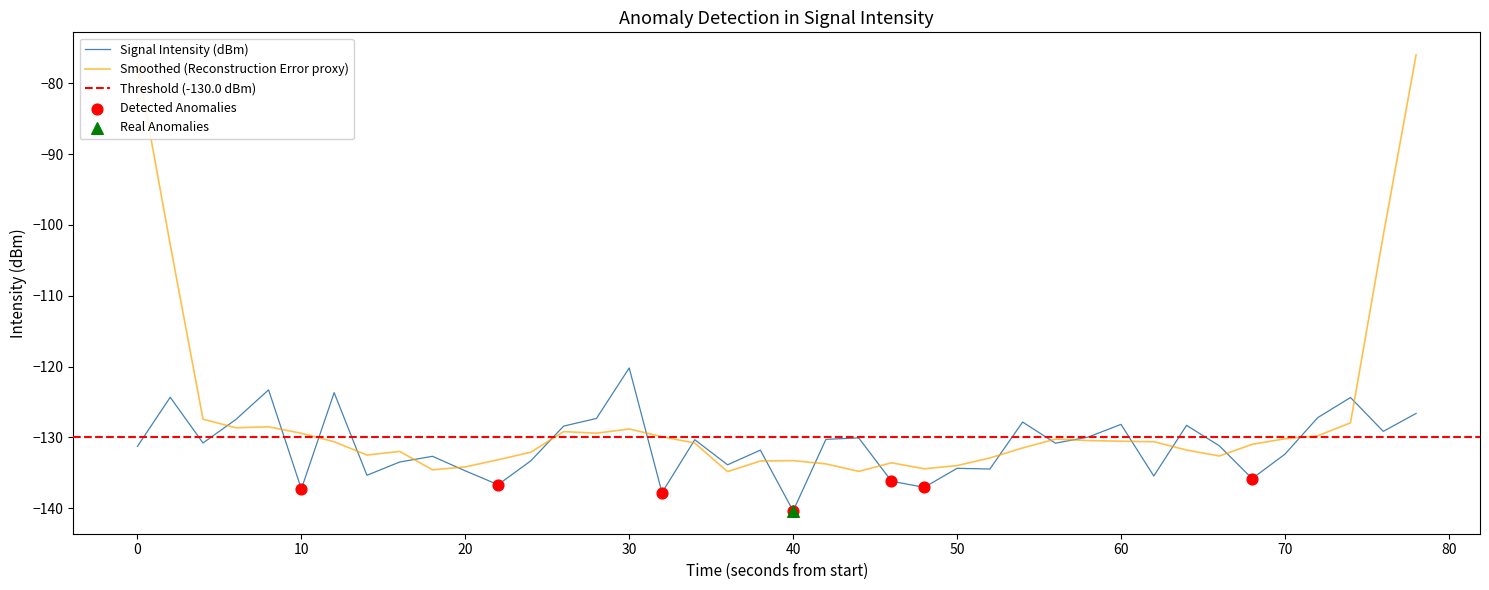

Is it true that Signal Intensity (dBm) equals -140.4 at 40?

True